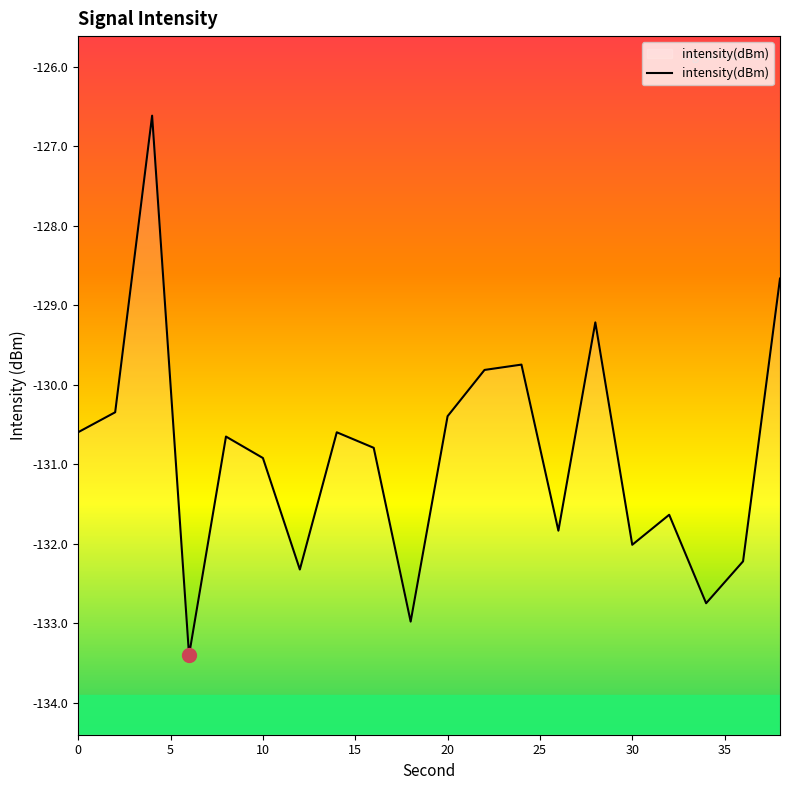

Rank the categories by value from lowest to highest.

6, 18, 34, 12, 36, 30, 26, 32, 10, 16, 8, 14, 0, 20, 2, 22, 24, 28, 38, 4